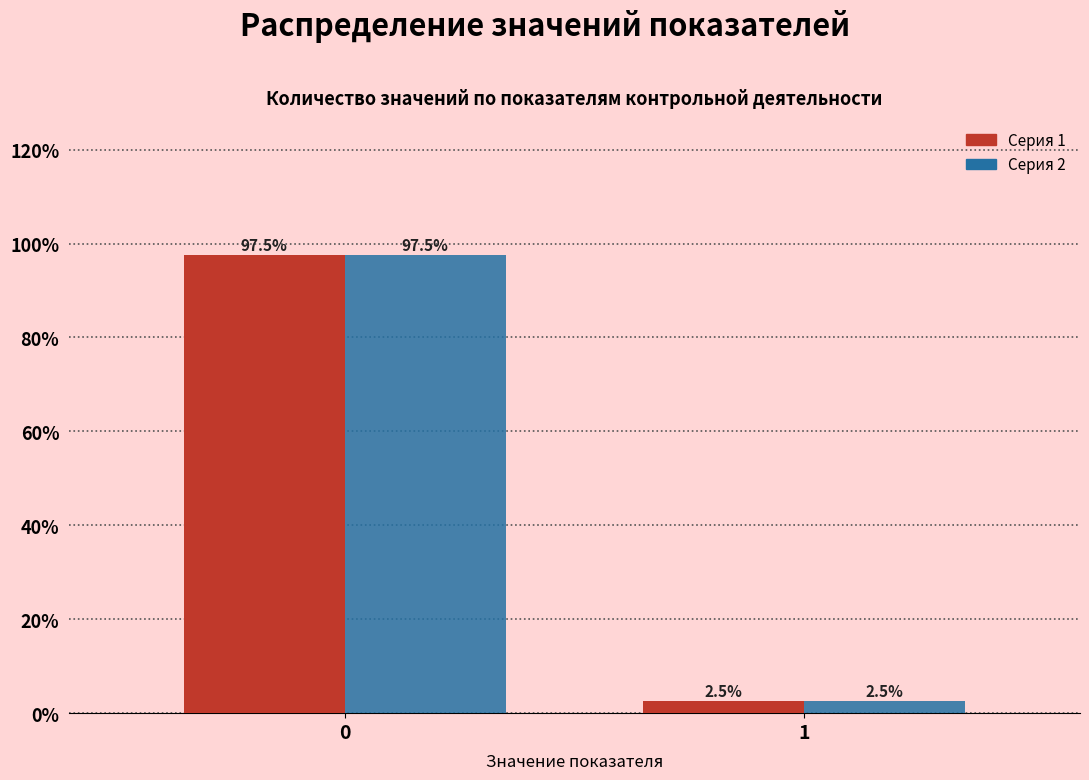

What is the total value across all series at 1?

5.0